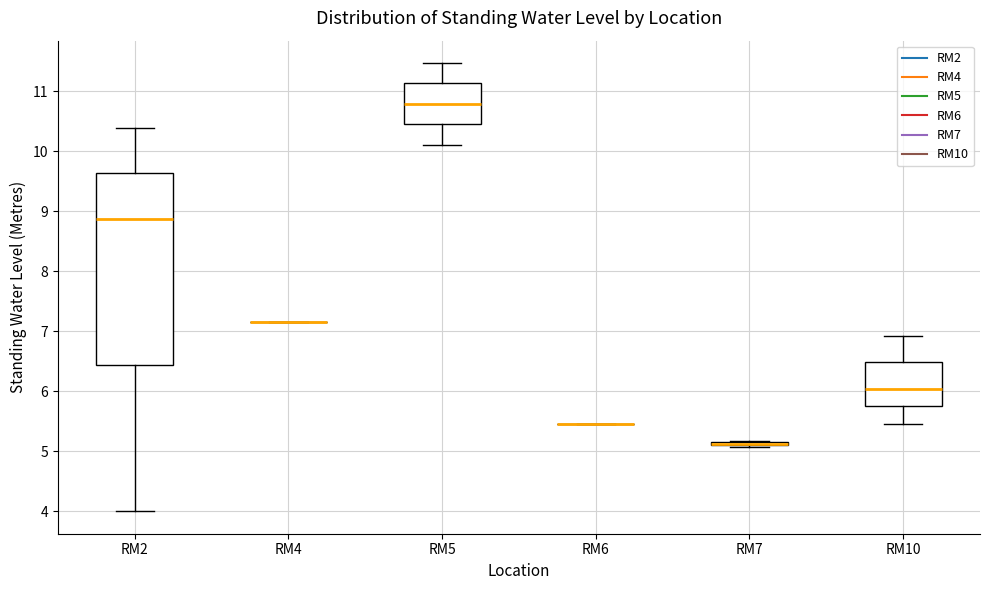

Comparing the boxes themselves (not the whiskers), which one is the tallest?

RM2